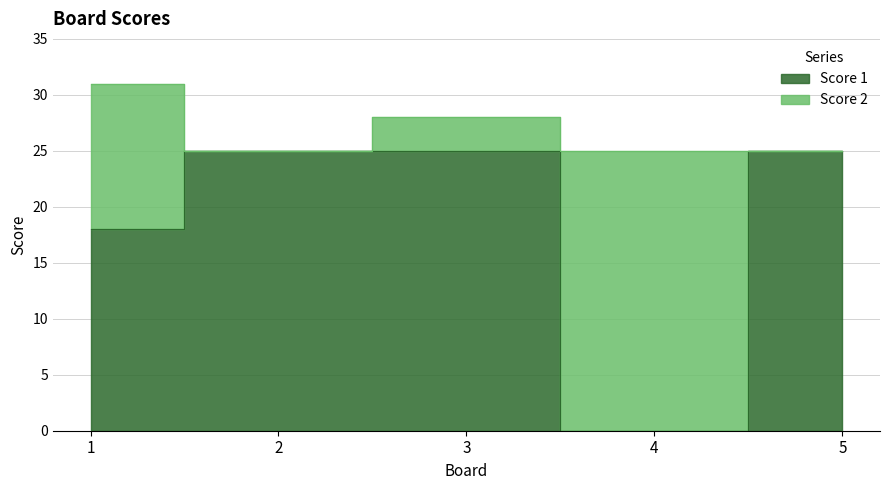

True or false: there are more than 1 points higher than both neighbors.

False